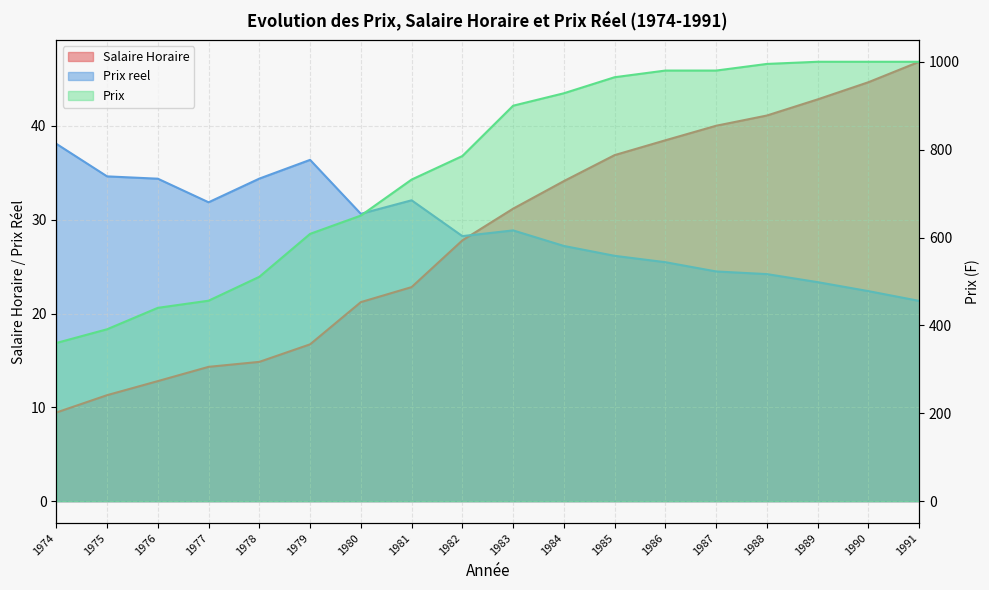

Which category has the lowest value in the Salaire Horaire series?

1974